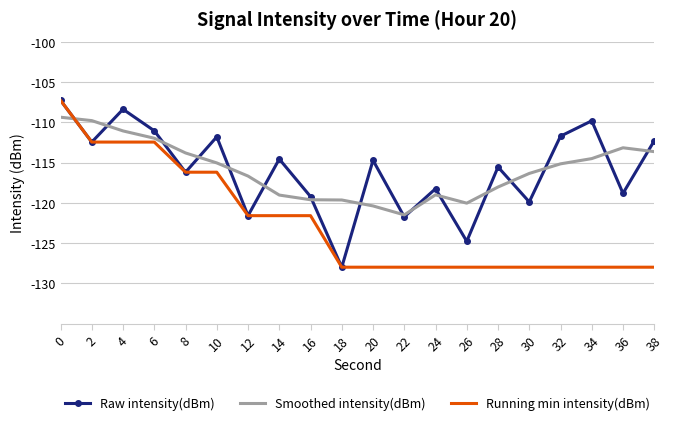

Is the value of Smoothed intensity(dBm) at 30 greater than the value of Running min intensity(dBm) at 14?

Yes